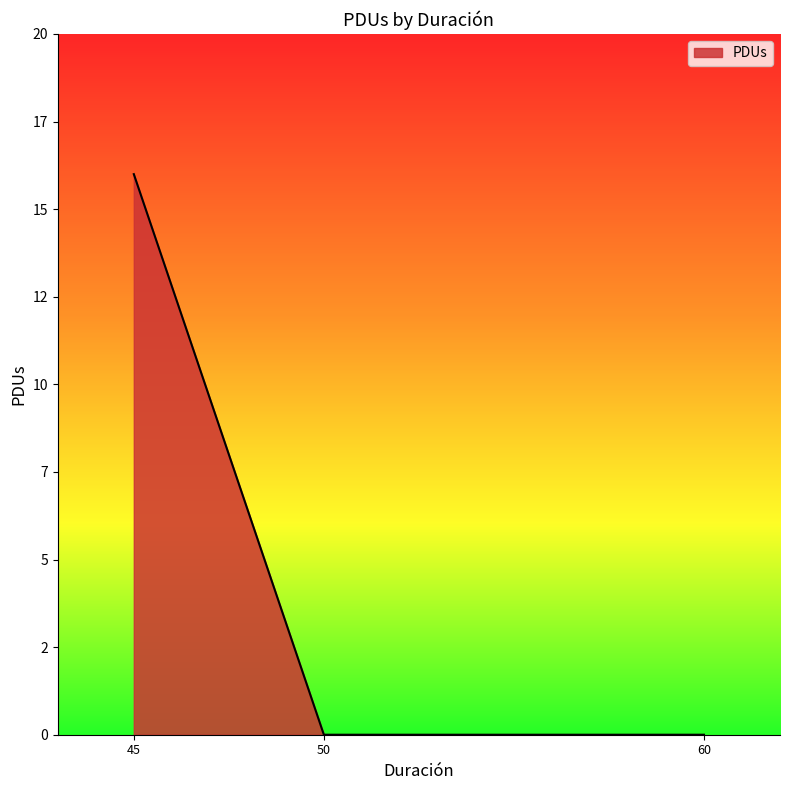

Is this an area chart (filled region under the line)?

Yes